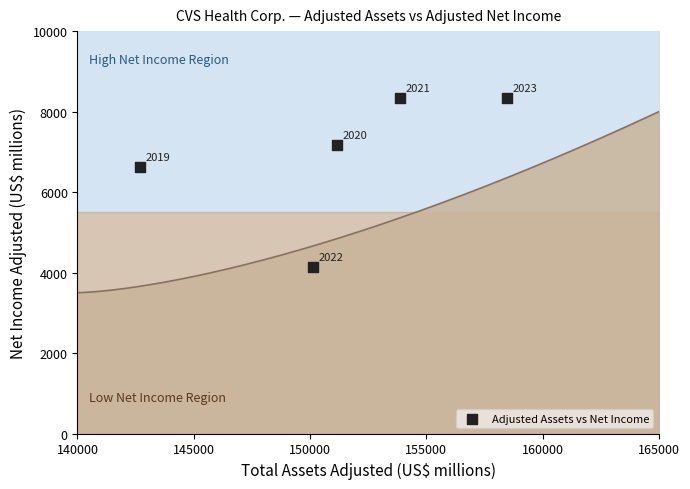

What is the range of X values (max minus min)?

15756